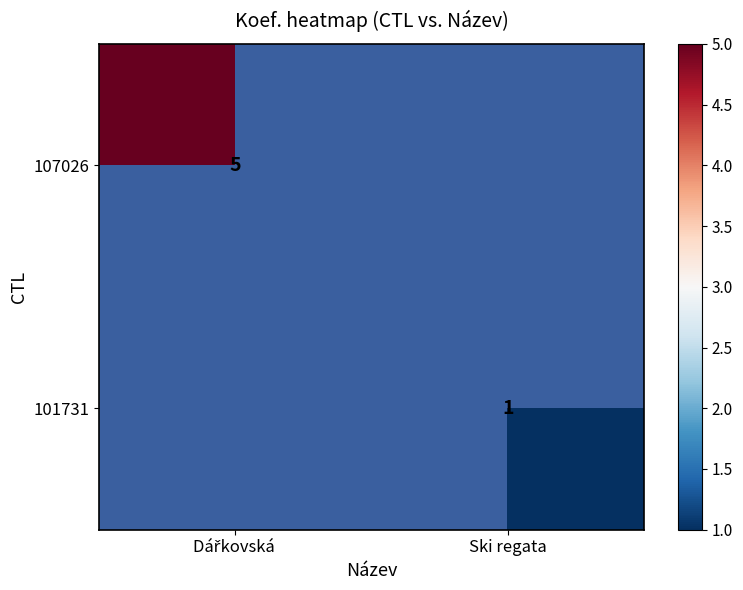

At how many categories does at least one series exceed 3?

1